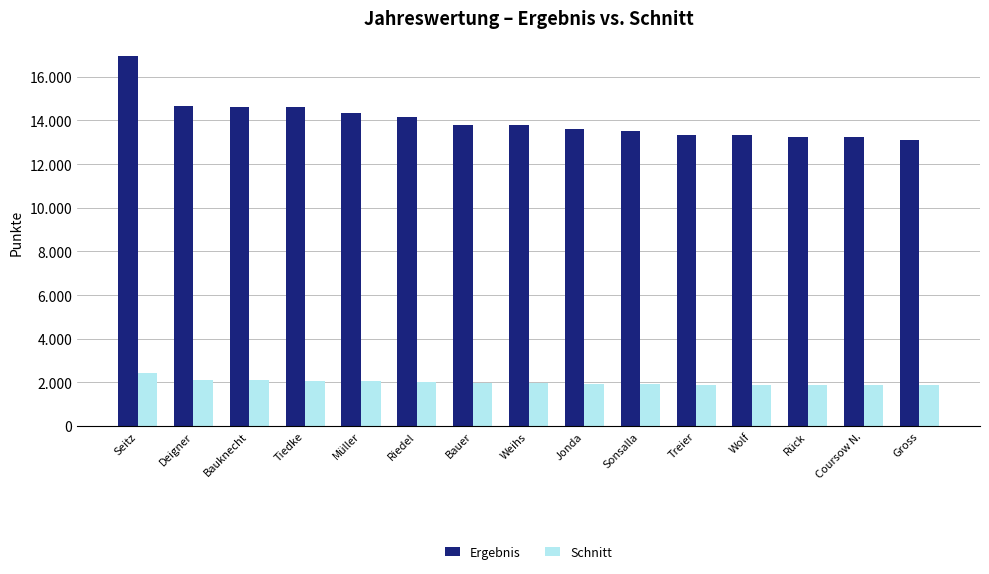

True or false: Schnitt has a value of 3347 at Coursow N..

False